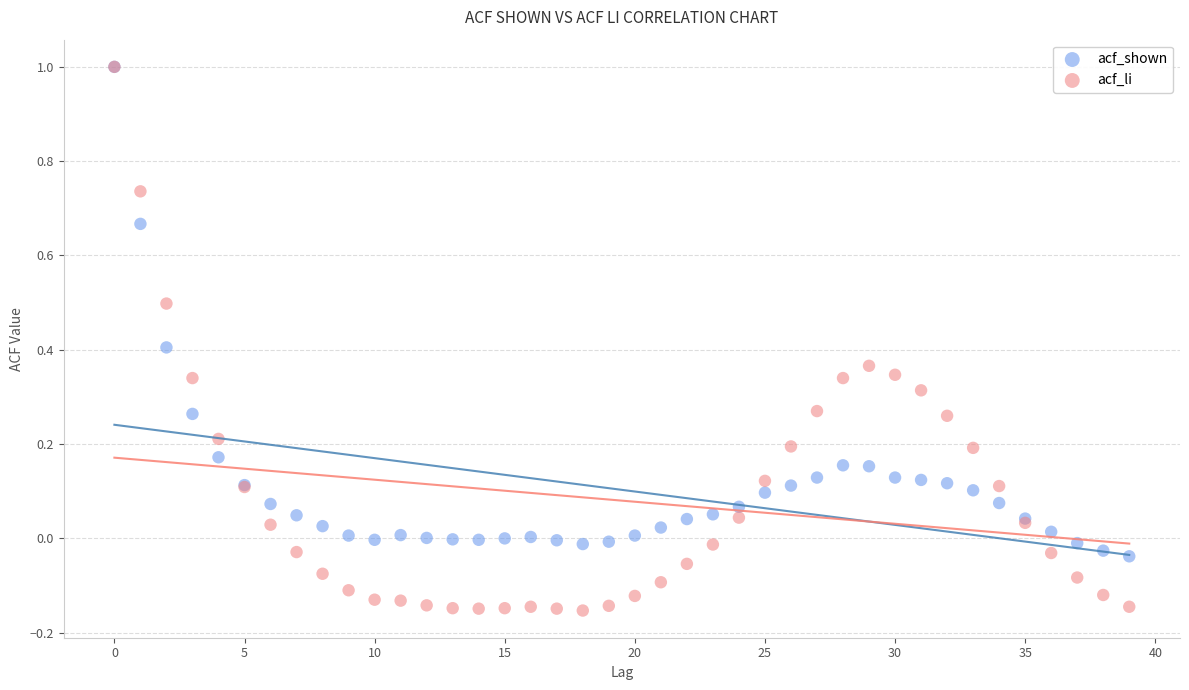

What are all the series names shown in the legend?

acf_shown, acf_li